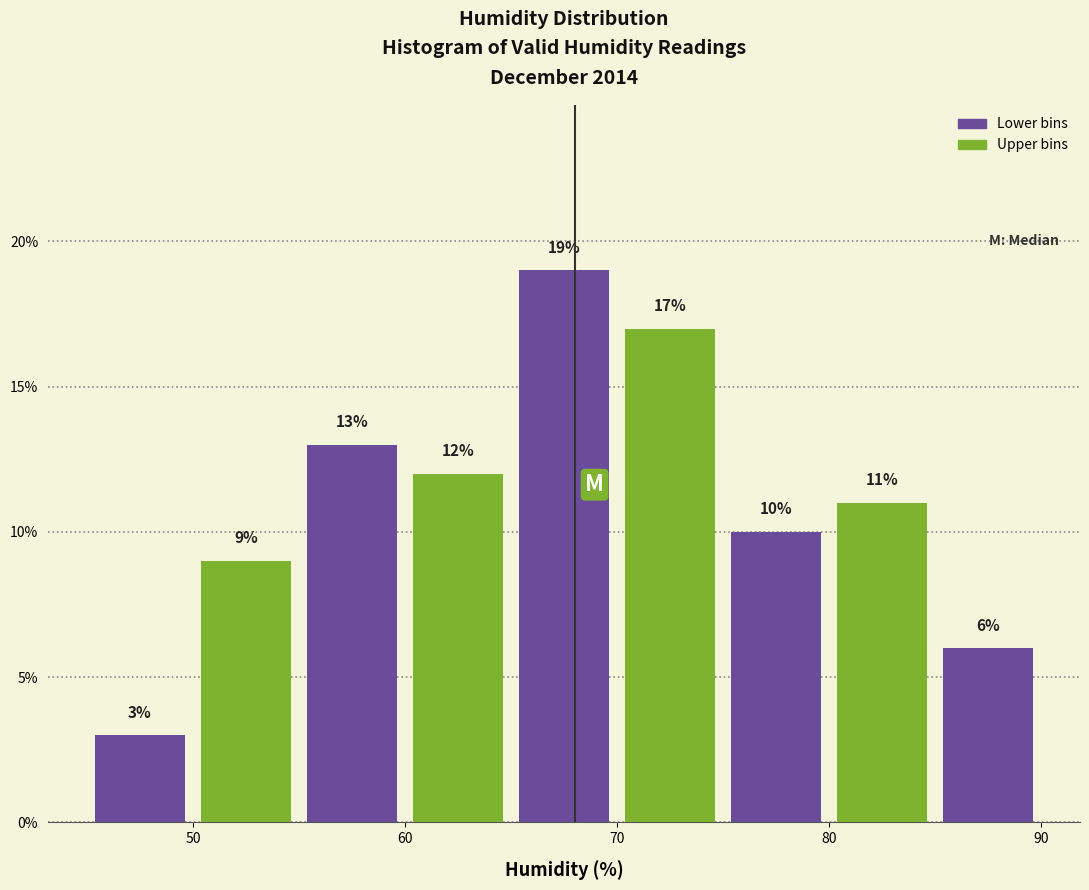

Which range on the x-axis has the tallest bar?

65 to 70